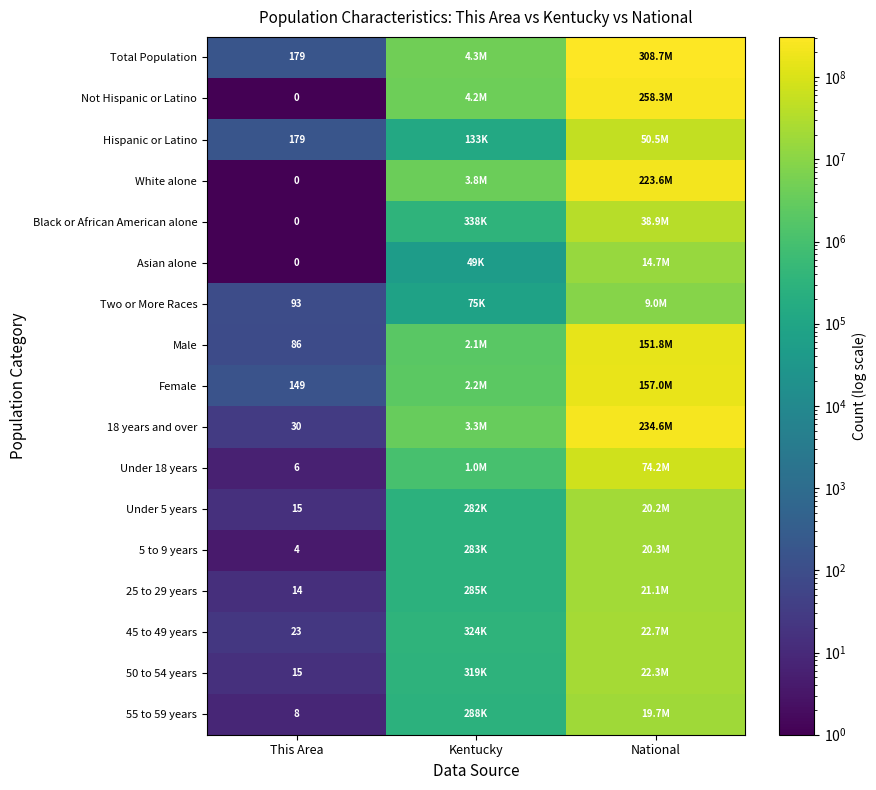

Which label corresponds to the largest value in the chart?

National